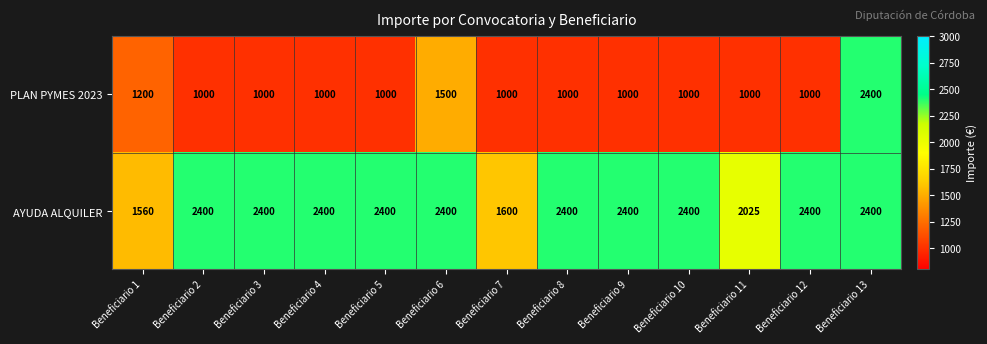

Read the PLAN PYMES 2023 value at Beneficiario 1.

1200